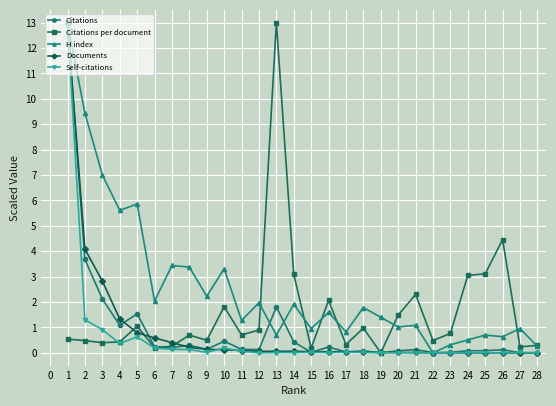

What are all the series names shown in the legend?

Citations, Citations per document, H index, Documents, Self-citations